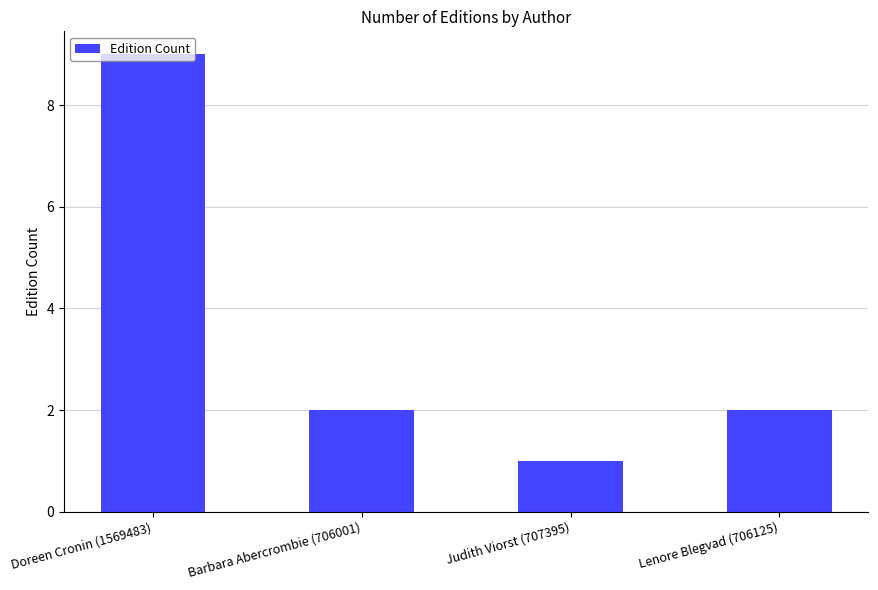

What position from the right is Doreen Cronin (1569483)?

4